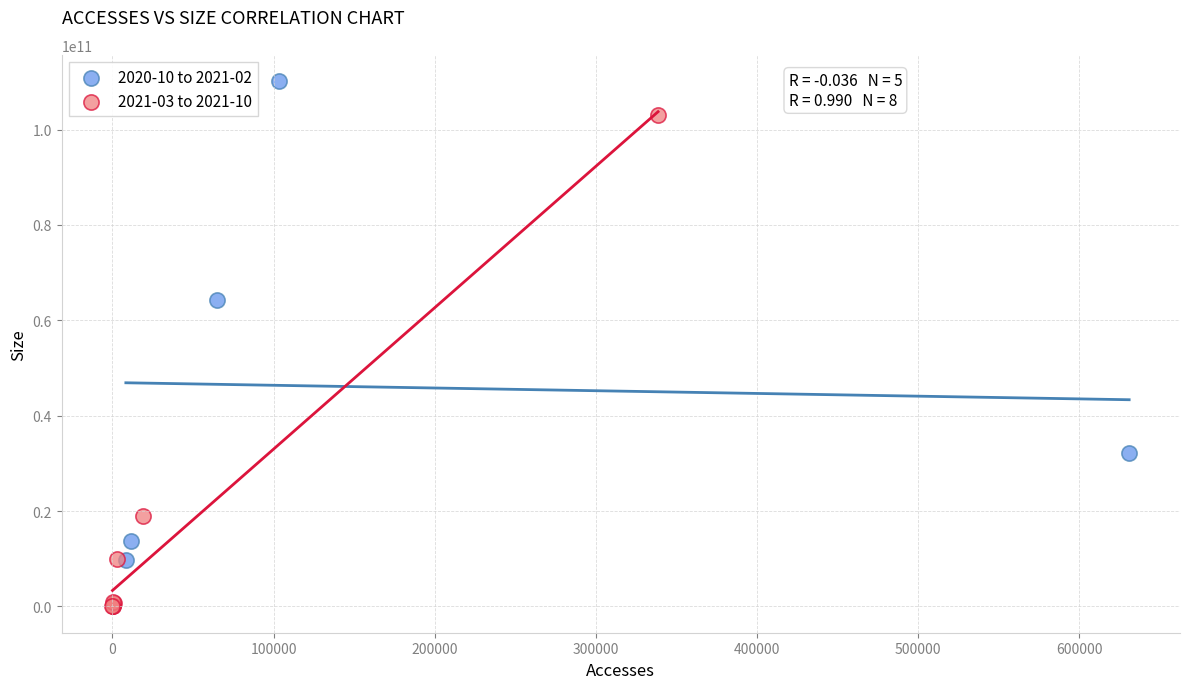

What are all the series names shown in the legend?

2020-10 to 2021-02, 2021-03 to 2021-10